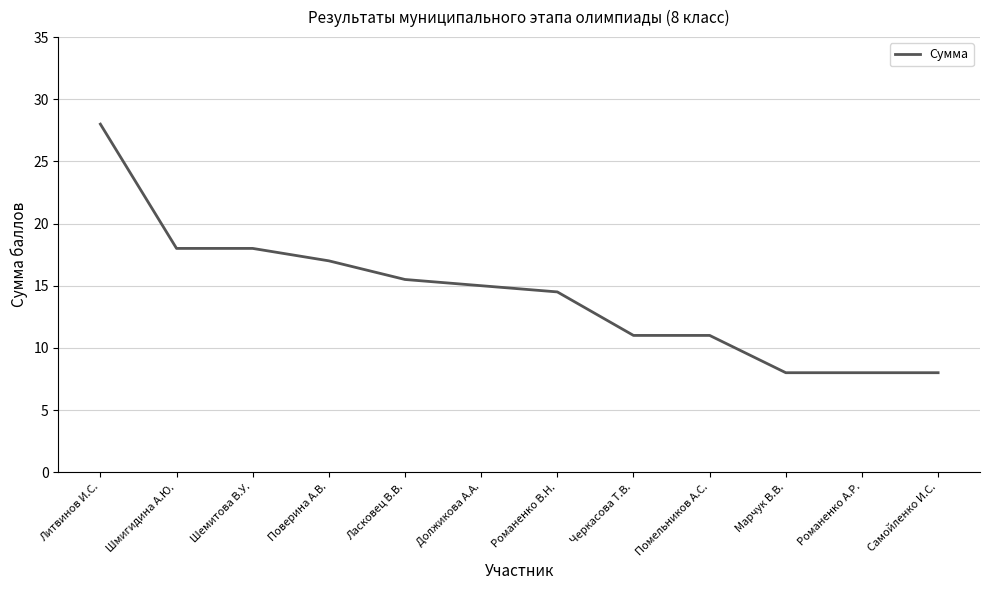

What is the minimum value shown in the chart?

8.0